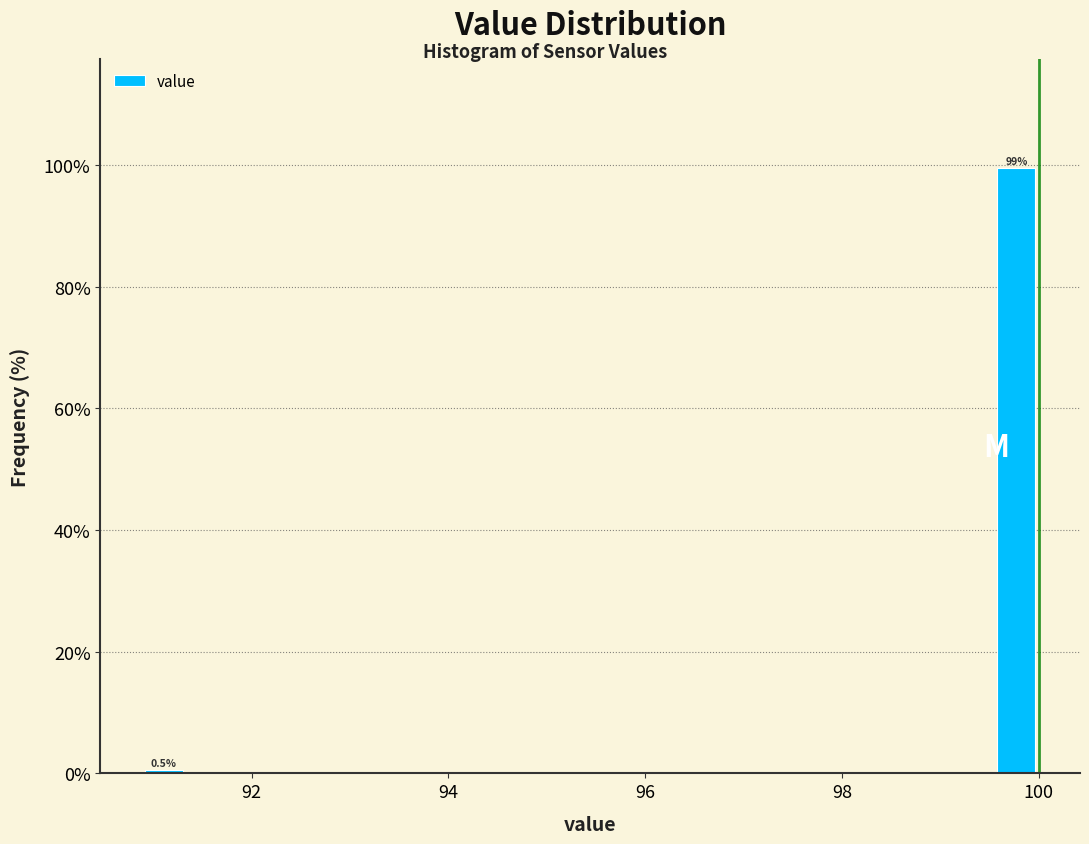

Read against the x-axis, roughly where is the centre of the tallest bar?

99.8